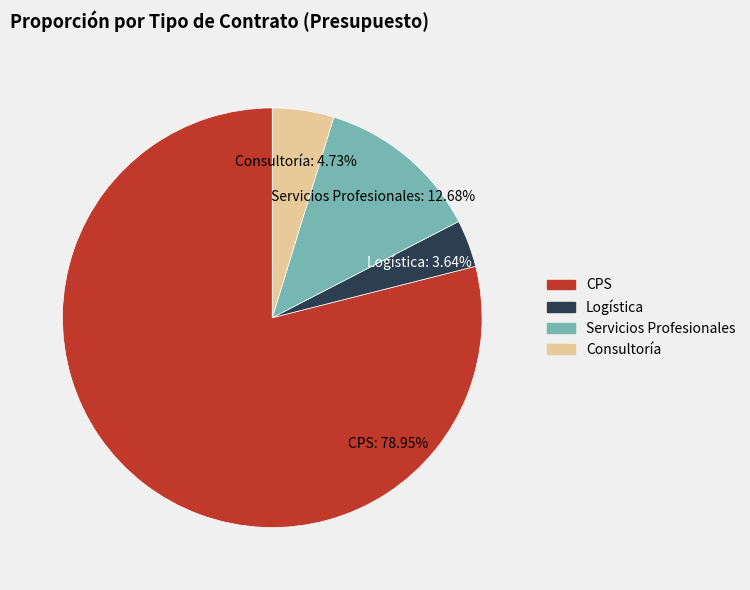

What is the largest slice in the pie chart?

CPS